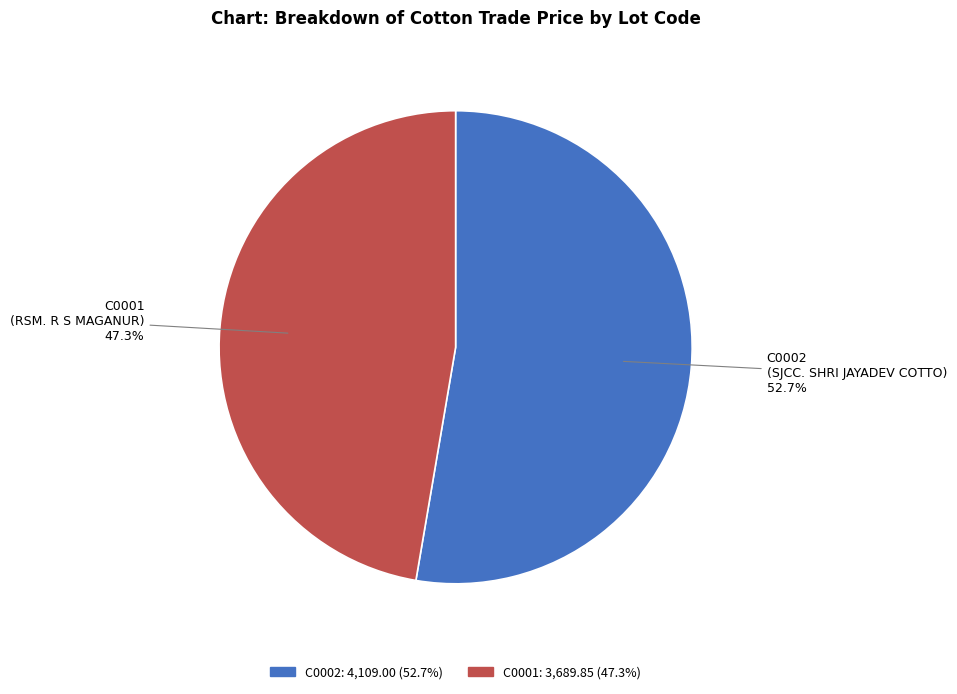

How many segments does this pie chart have?

2